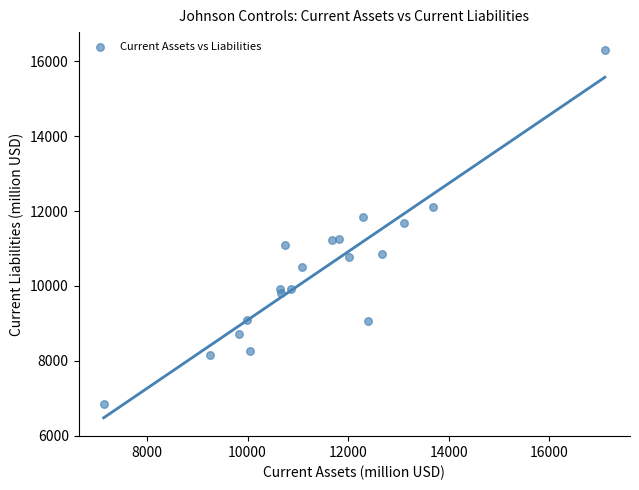

What Y value in the scatter plot is closest to 11567?

11694